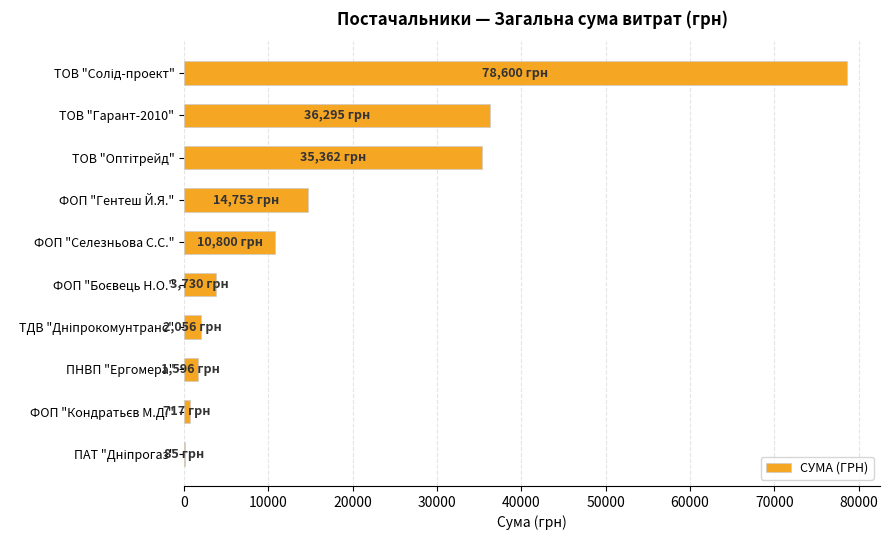

Are the bars horizontal?

Yes